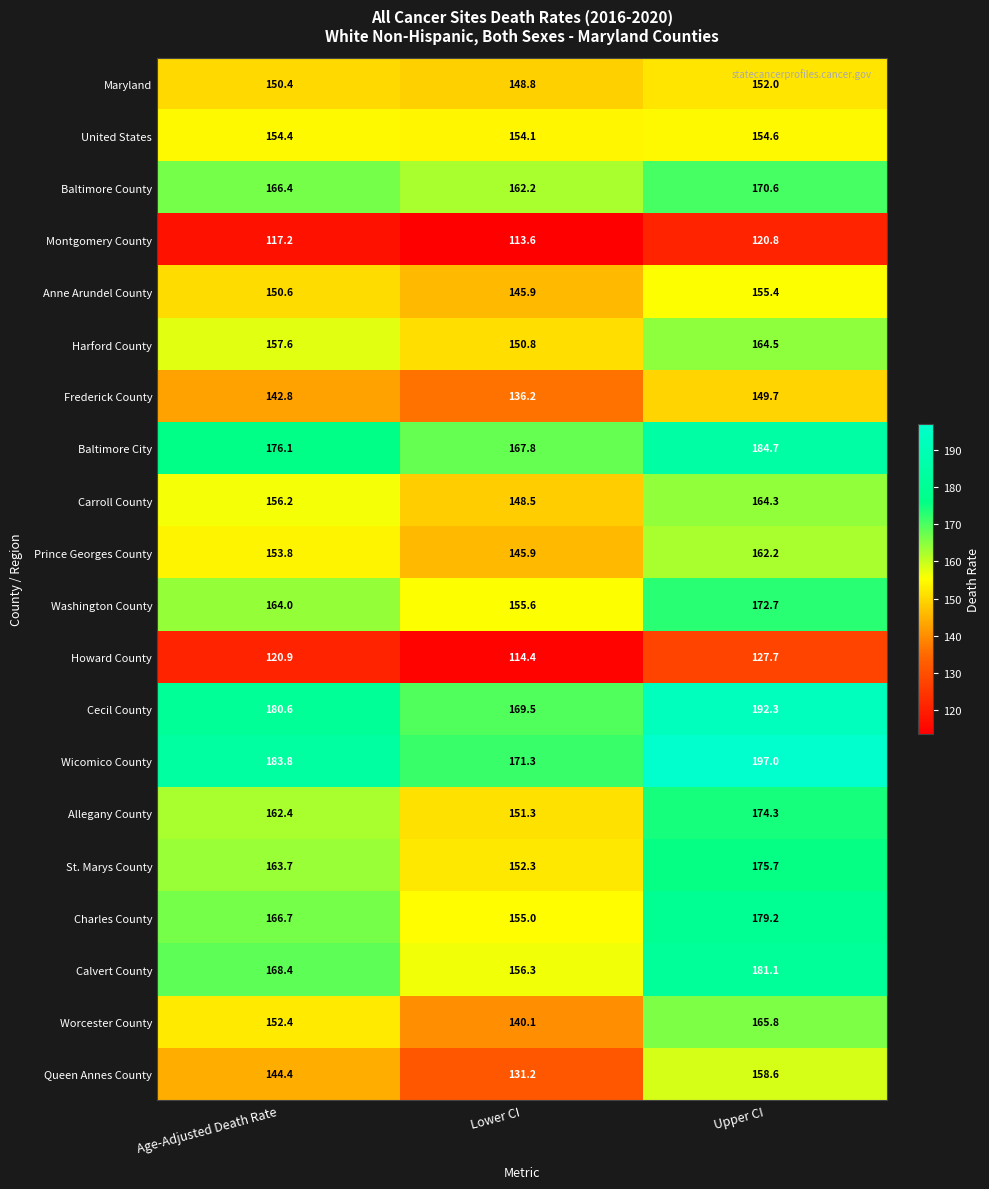

At which category does the chart reach its minimum across all series?

Lower CI